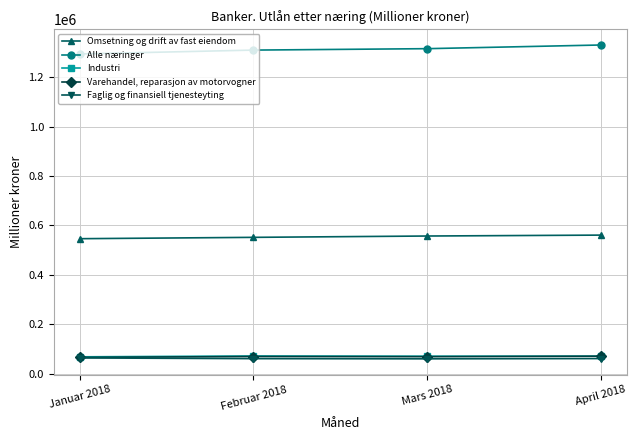

The value of Industri at Januar 2018 is 67940. True or false?

True